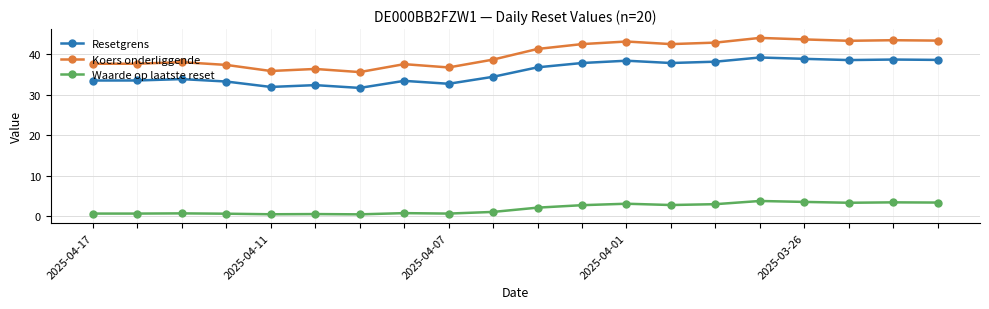

What is the value of the Resetgrens point at the 7th from the left?

31.7